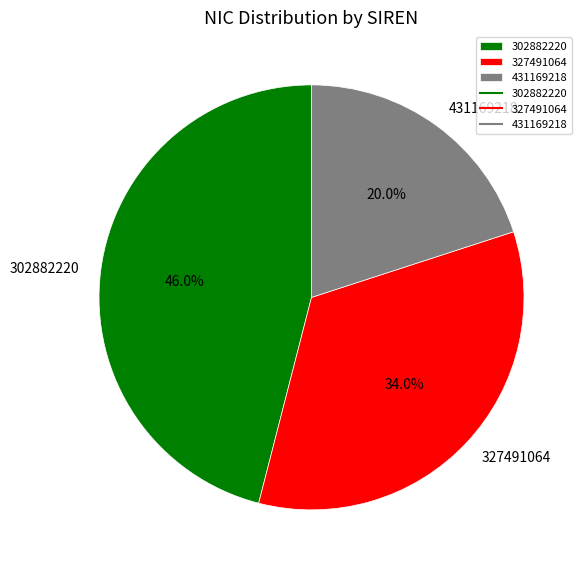

To the nearest percent, what percentage of the pie is 431169218?

20%